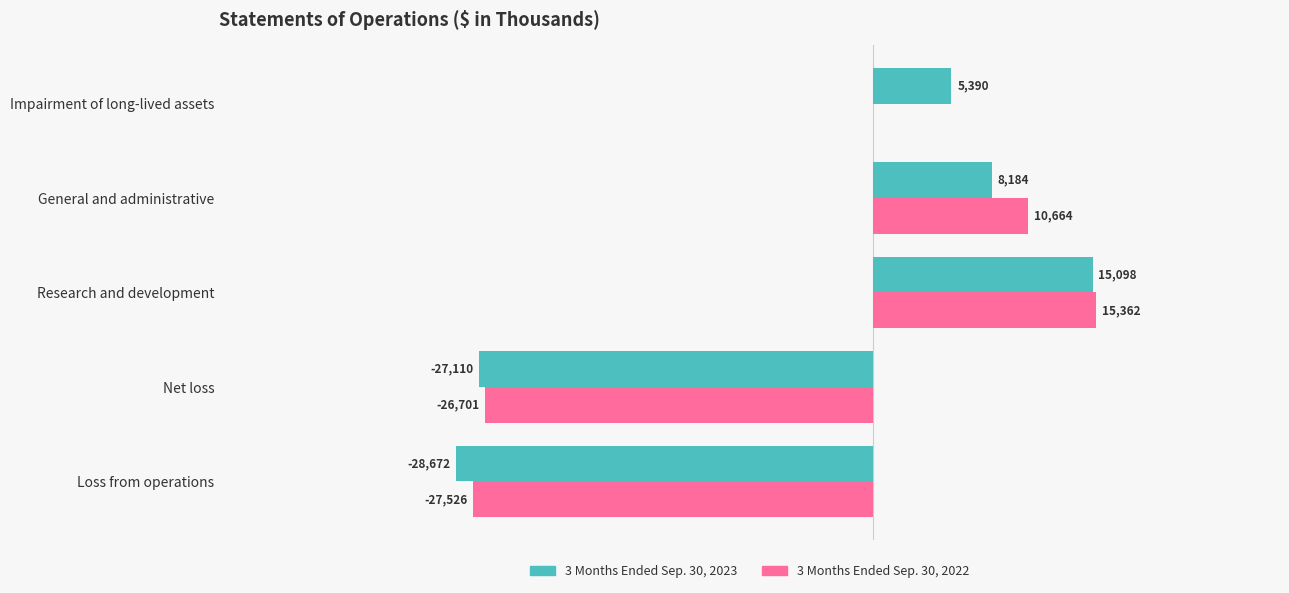

Which label corresponds to the largest value in the chart?

Research and development